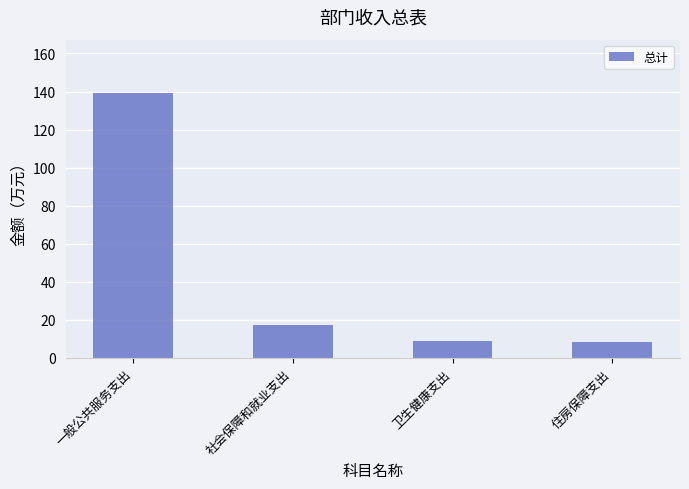

At which label is the value closest to 73?

社会保障和就业支出